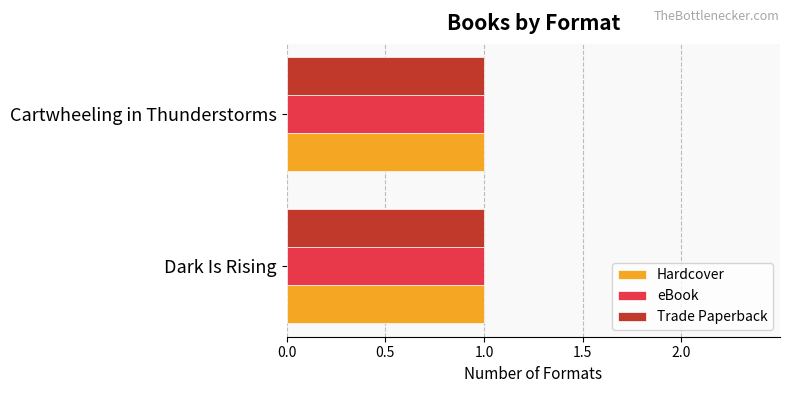

How many bars are there in total?

6